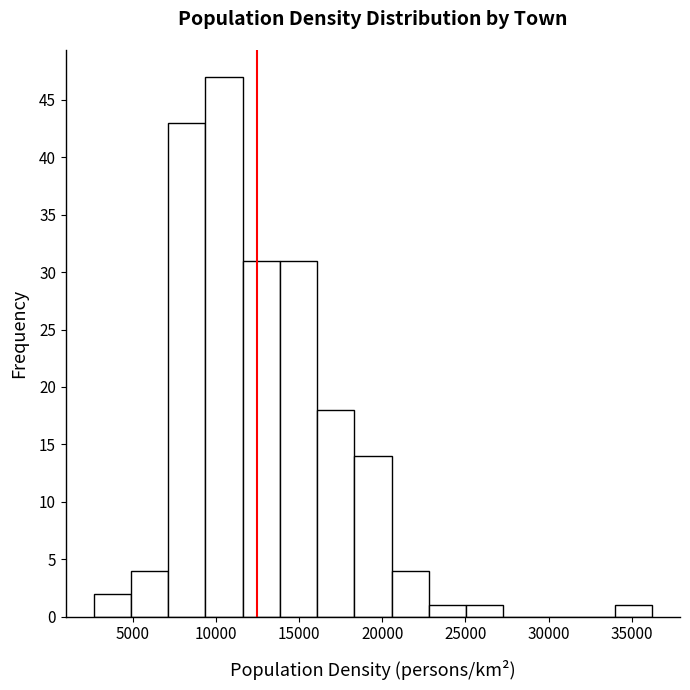

Over which range of the x-axis is the bar tallest?

9500 to 11500